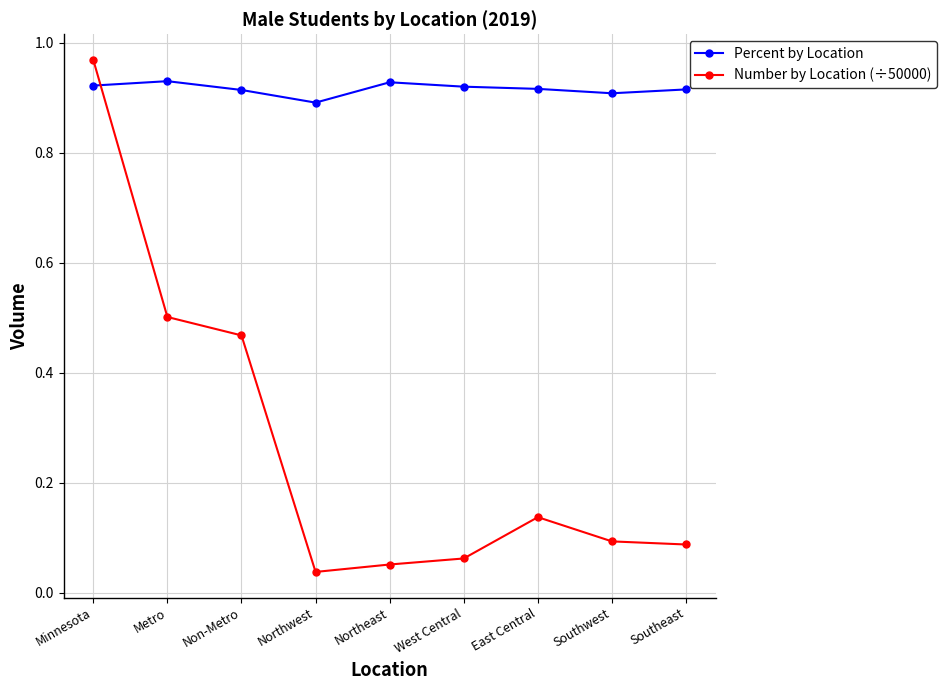

What are all the series names shown in the legend?

Percent by Location, Number by Location (÷50000)